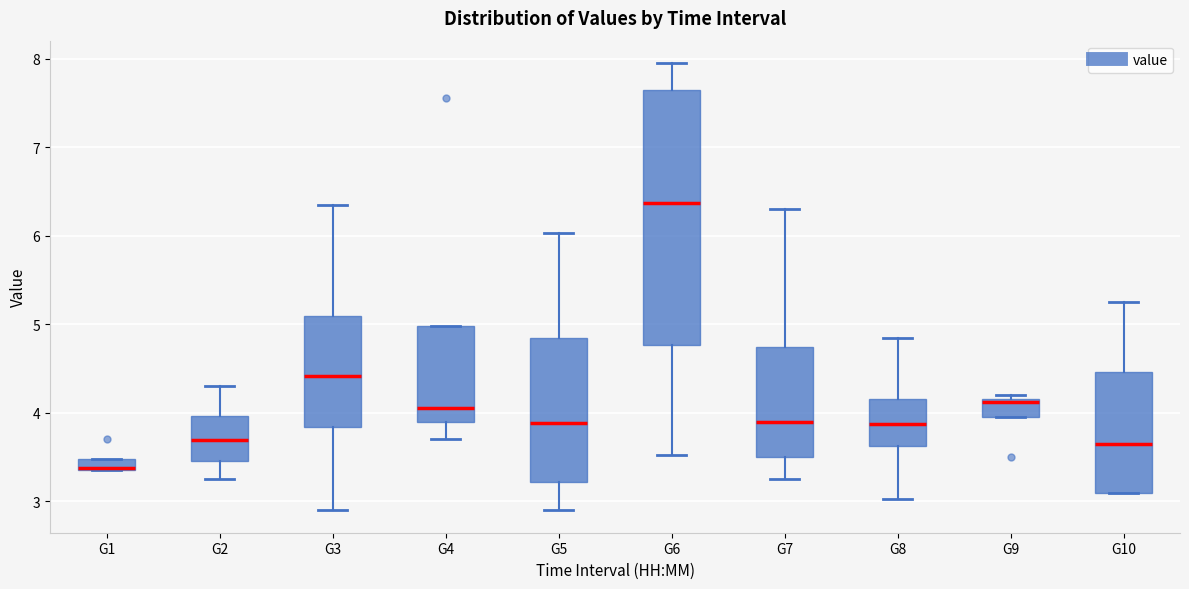

Where does the upper whisker of the box for G6 end on the y-axis? The values are not printed on the chart, so give them approximately, as read against the axis.

8.0